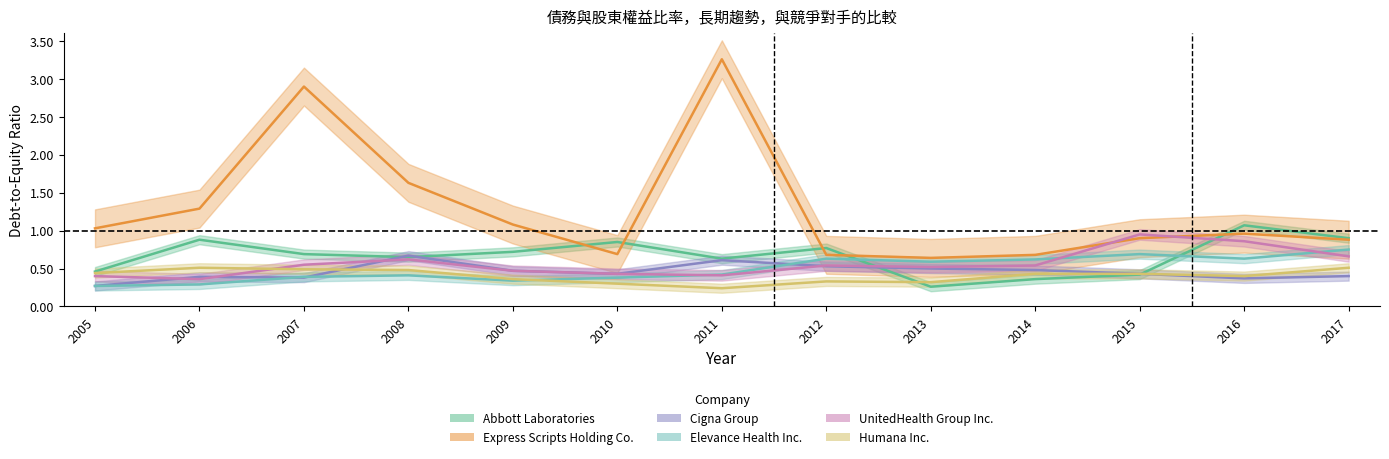

What is the spread (max minus min) of values at 2014?

0.3